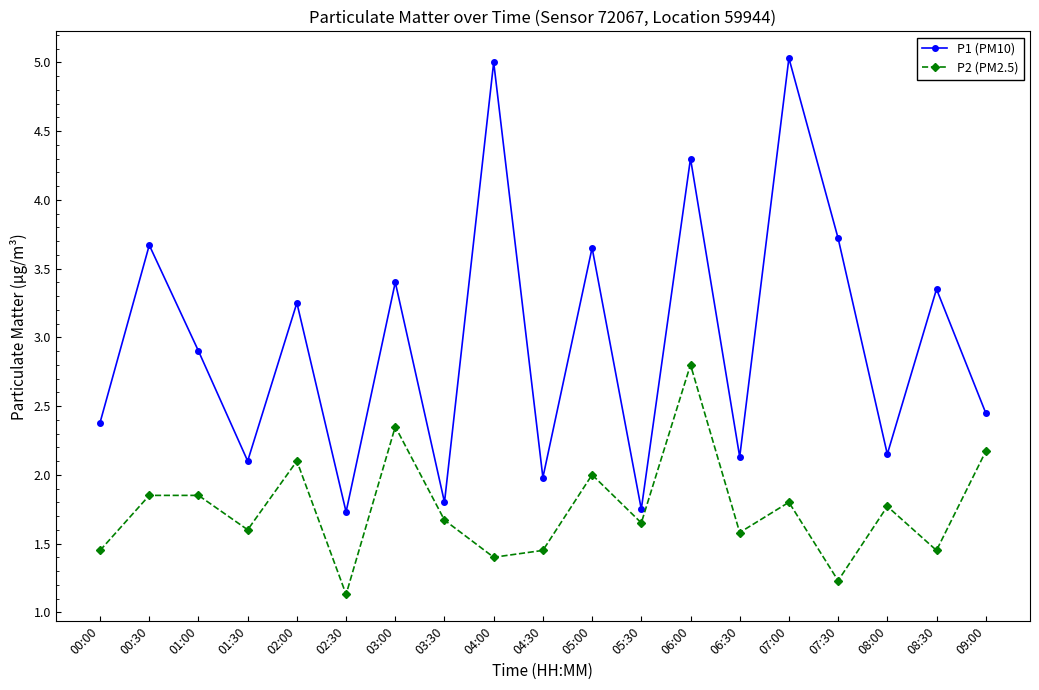

Is it true that P1 (PM10) equals 5.0 at 01:00?

False